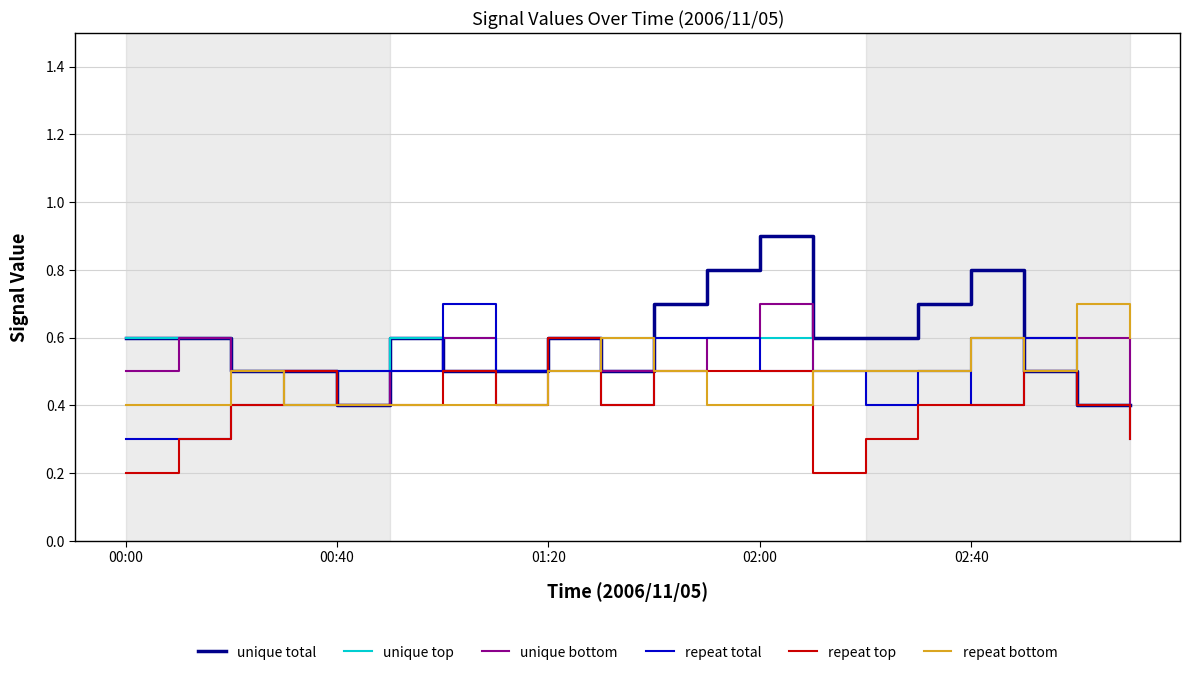

What is the maximum value shown in the chart?

0.9